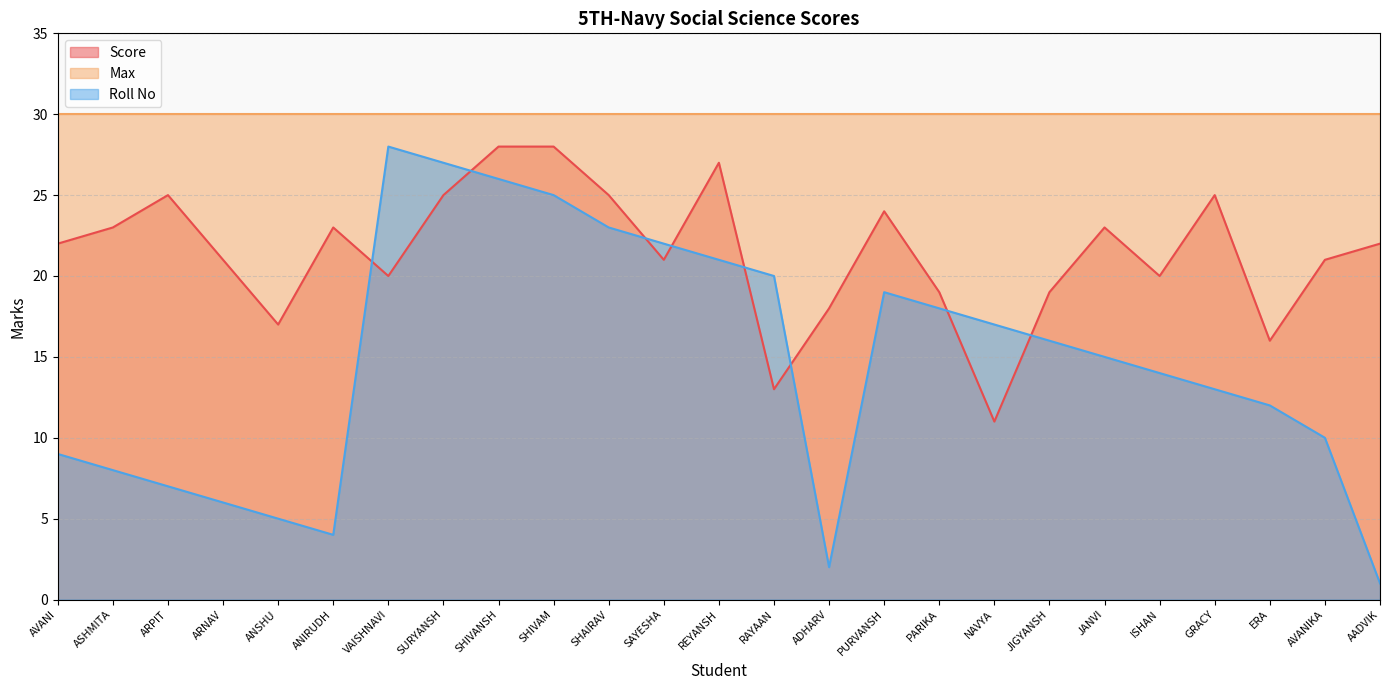

Is it true that Roll No equals 50 at VAISHNAVI?

False